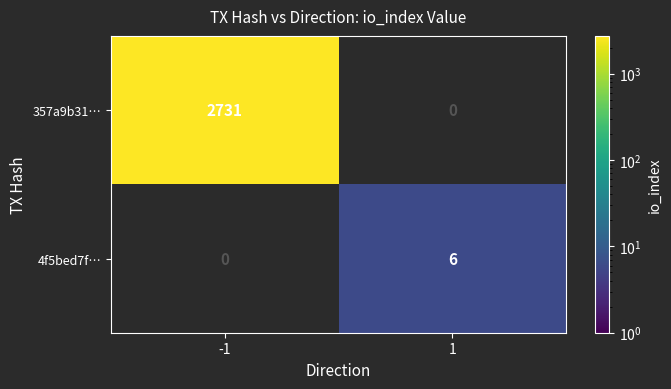

The value of 357a9b31… at -1 is 582. True or false?

False